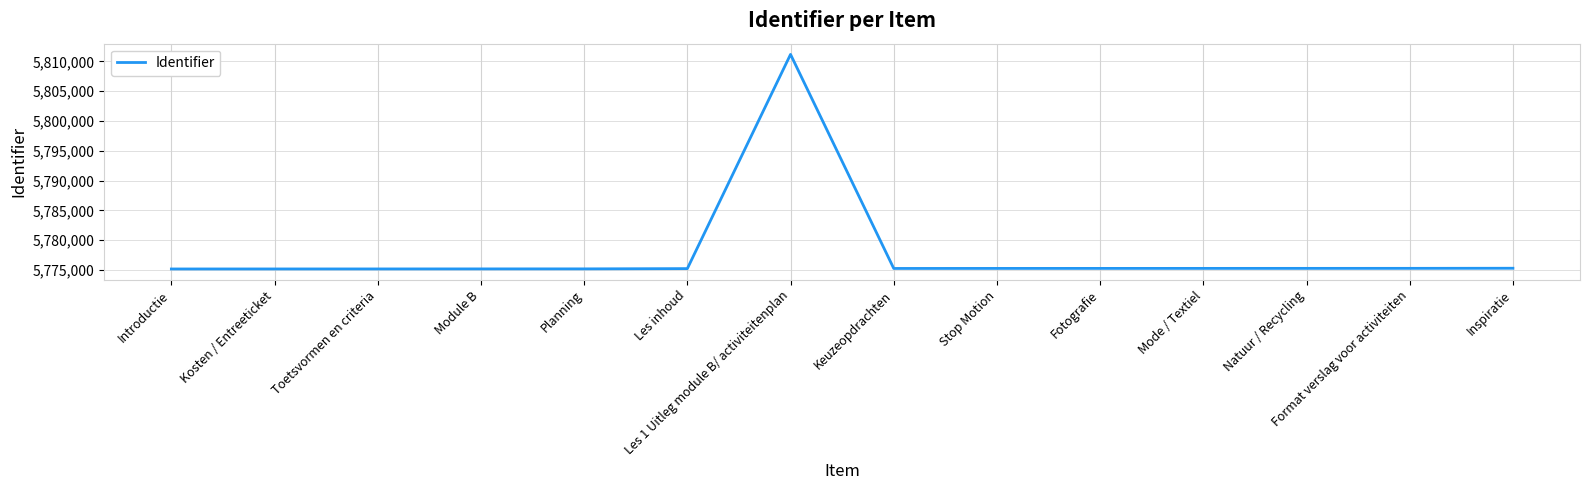

What is the difference between the maximum and minimum values?

35987